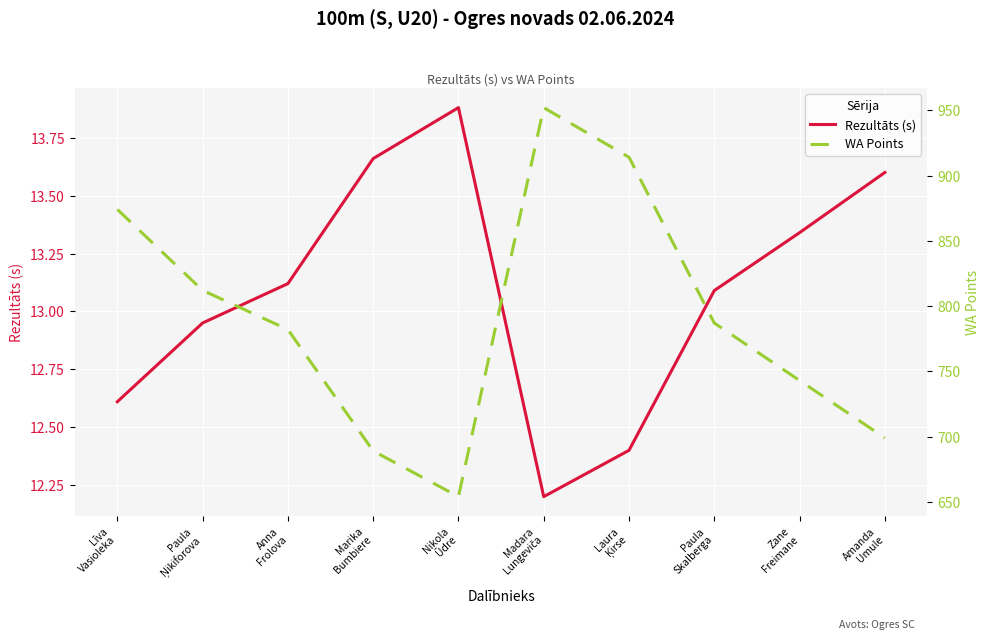

Is it true that Rezultāts (s) equals 12.6 at Līva
Vasioleka?

True